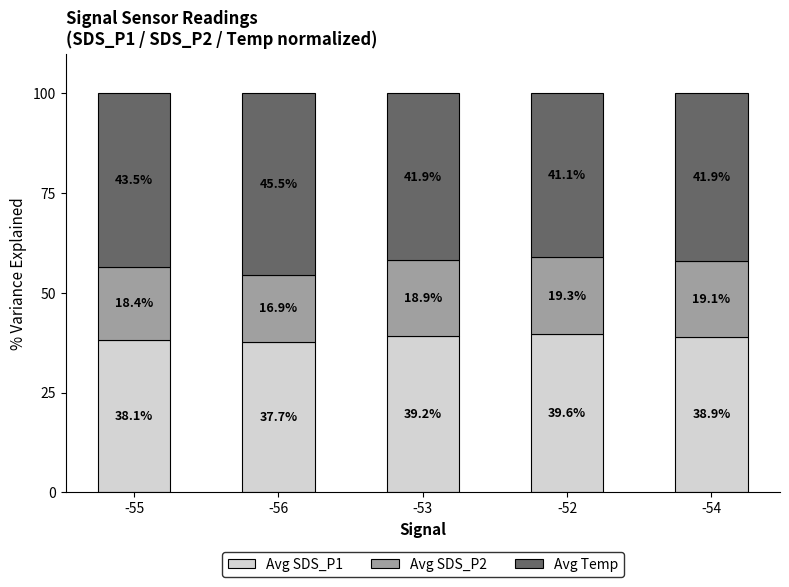

What are all the series names shown in the legend?

Avg SDS_P1, Avg SDS_P2, Avg Temp